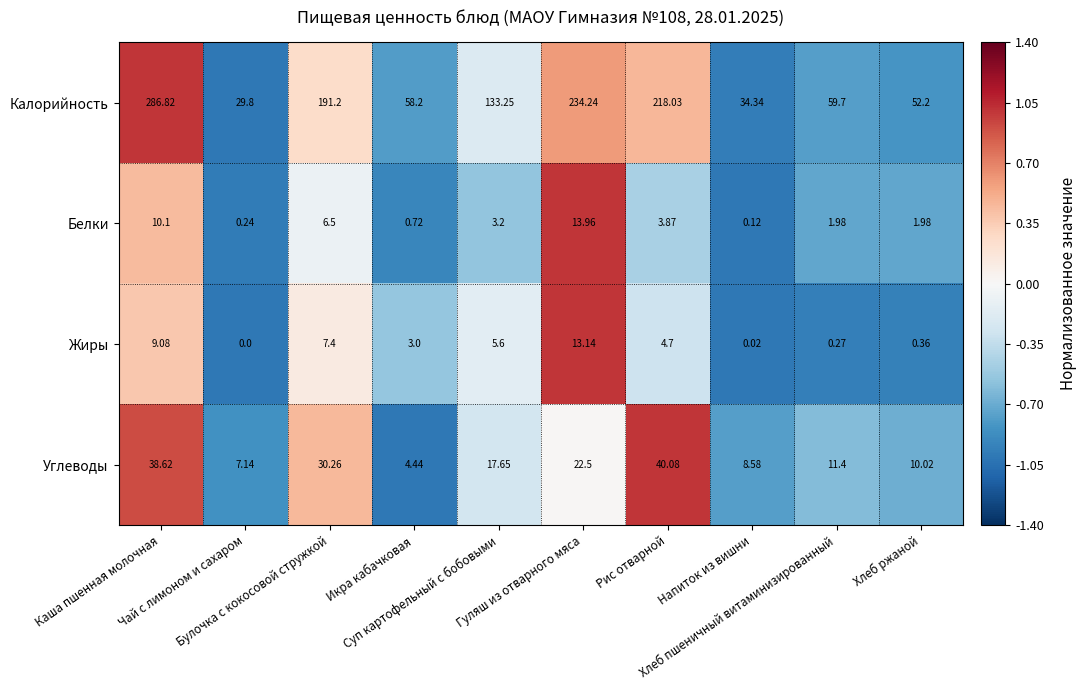

Which series has the largest total across all categories?

Калорийность